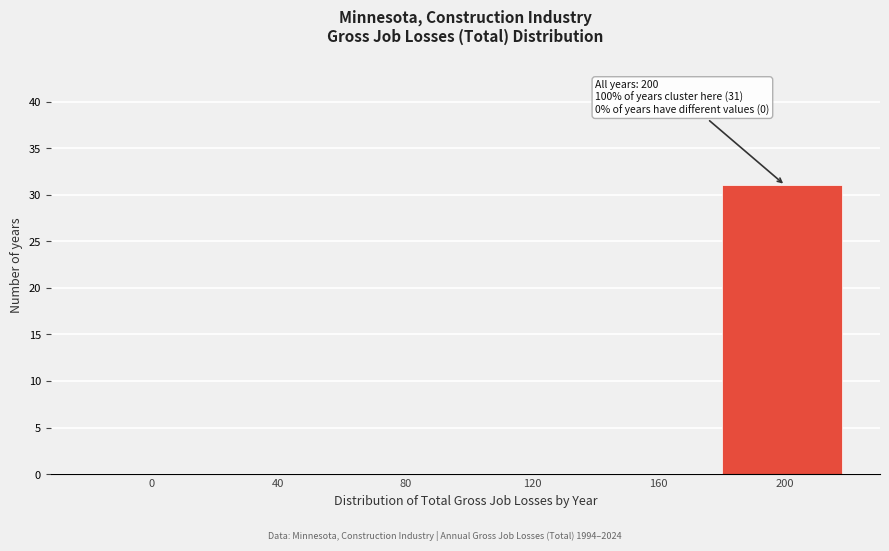

Reading left to right, list all the values displayed in this chart.

0=0	40=0	80=0	120=0	160=0	200=31